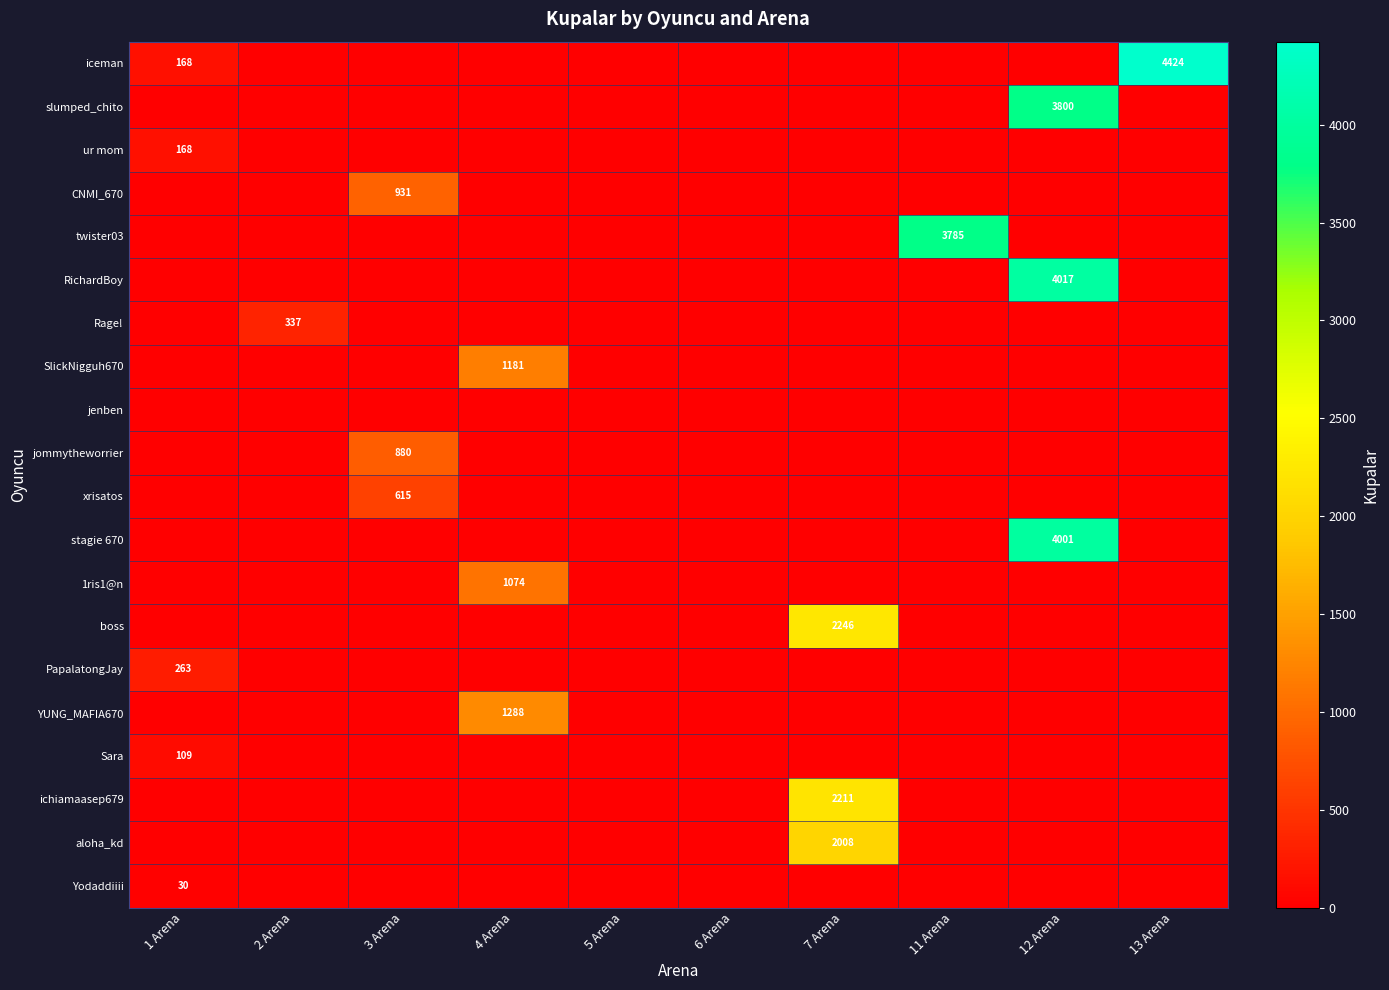

The Sara series shows 64 at 1 Arena. True or false?

False